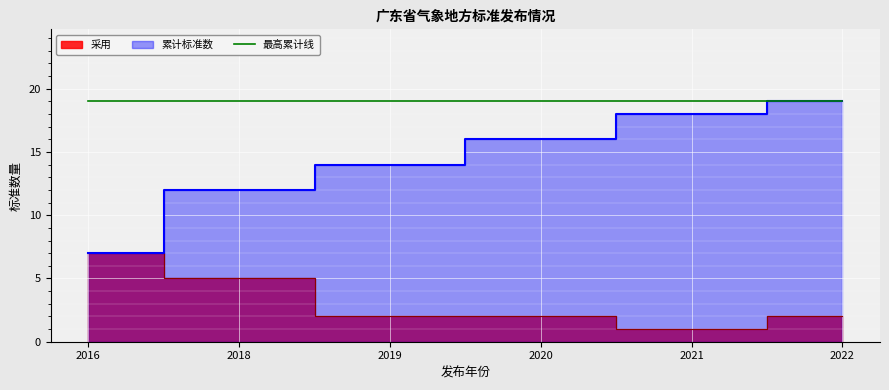

What is the spread (max minus min) of values at 2019?

12